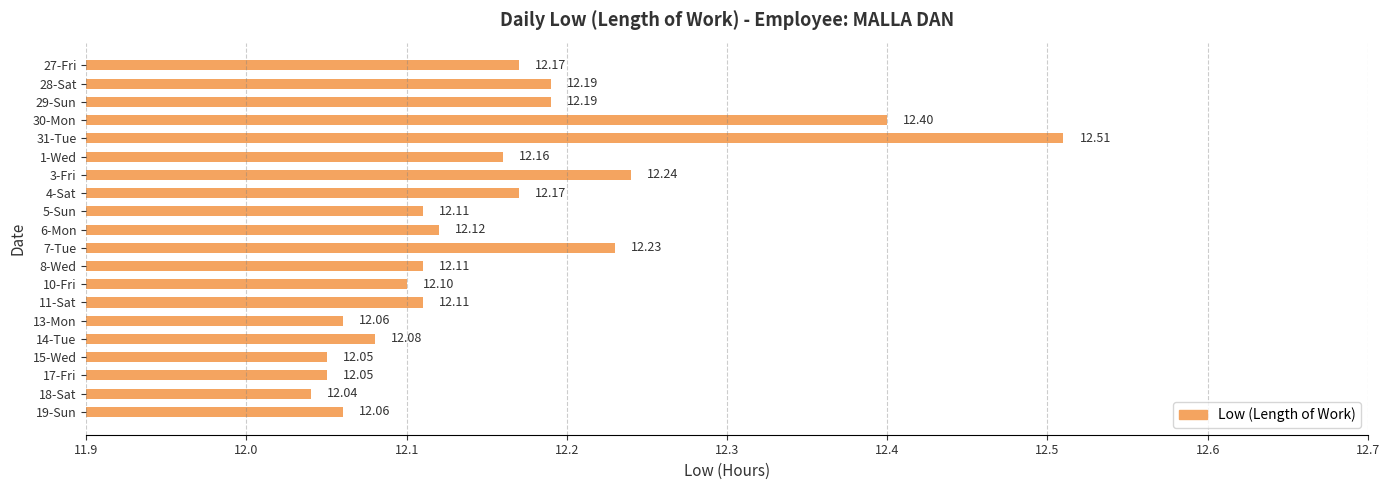

What is the difference between the maximum and minimum values?

0.5